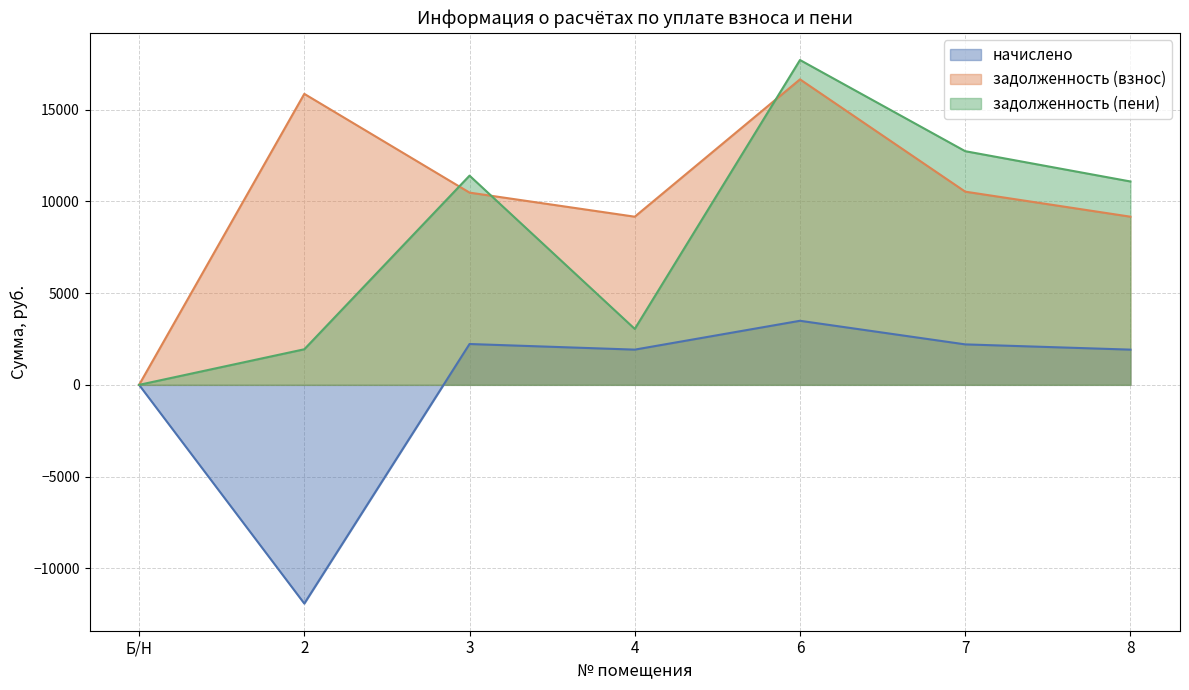

What is the value of the задолженность (пени) point at the 3rd from the left?

11397.2